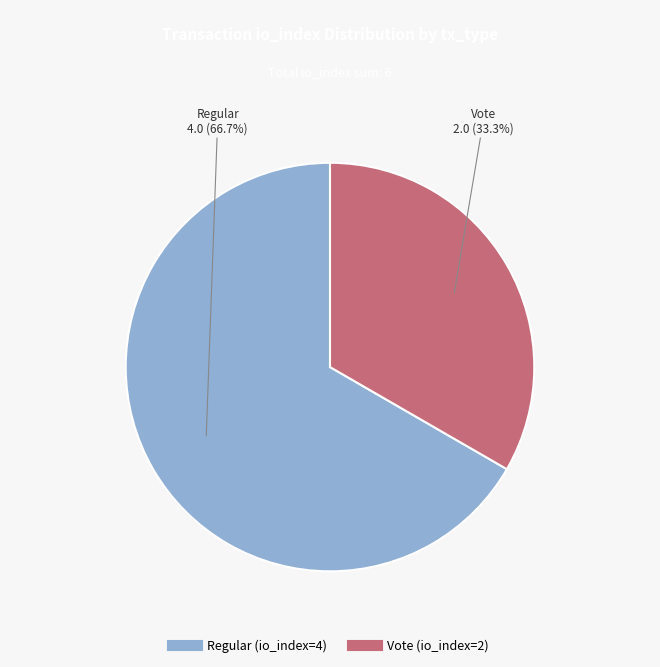

Does Regular (io_index=4) represent more than half of the total?

Yes